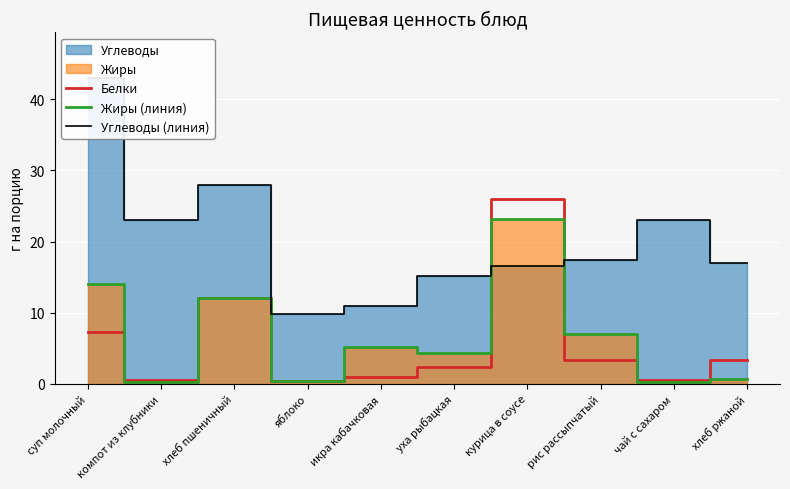

Reading right to left, list all the values displayed in this chart.

Белки: хлеб ржаной=3.3	чай с сахаром=0.5	рис рассыпчатый=3.4	курица в соусе=26.0	уха рыбацкая=2.3	икра кабачковая=0.9	яблоко=0.4	хлеб пшеничный=12.0	компот из клубники=0.5	суп молочный=7.2
Жиры (линия): хлеб ржаной=0.6	чай с сахаром=0.2	рис рассыпчатый=7.0	курица в соусе=23.2	уха рыбацкая=4.2	икра кабачковая=5.1	яблоко=0.4	хлеб пшеничный=12.0	компот из клубники=0.2	суп молочный=14.0
Углеводы (линия): хлеб ржаной=17.0	чай с сахаром=23.1	рис рассыпчатый=17.4	курица в соусе=16.6	уха рыбацкая=15.1	икра кабачковая=10.9	яблоко=9.8	хлеб пшеничный=28.0	компот из клубники=23.1	суп молочный=43.0